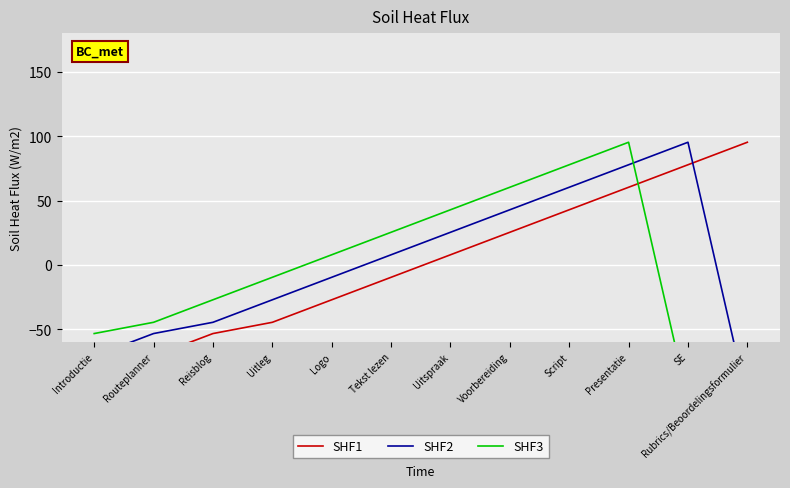

Reading right to left, transcribe all the data shown in this chart.

SHF1: Rubrics/Beoordelingsformulier=95.5	SE=78.0	Presentatie=60.5	Script=43.0	Voorbereiding=25.5	Uitspraak=8.0	Tekst lezen=-9.5	Logo=-27.0	Uitleg=-44.5	Reisblog=-53.2	Routeplanner=-70.7	Introductie=-105.7
SHF2: Rubrics/Beoordelingsformulier=-105.7	SE=95.5	Presentatie=78.0	Script=60.5	Voorbereiding=43.0	Uitspraak=25.5	Tekst lezen=8.0	Logo=-9.5	Uitleg=-27.0	Reisblog=-44.5	Routeplanner=-53.2	Introductie=-70.7
SHF3: Rubrics/Beoordelingsformulier=-70.7	SE=-105.7	Presentatie=95.5	Script=78.0	Voorbereiding=60.5	Uitspraak=43.0	Tekst lezen=25.5	Logo=8.0	Uitleg=-9.5	Reisblog=-27.0	Routeplanner=-44.5	Introductie=-53.2